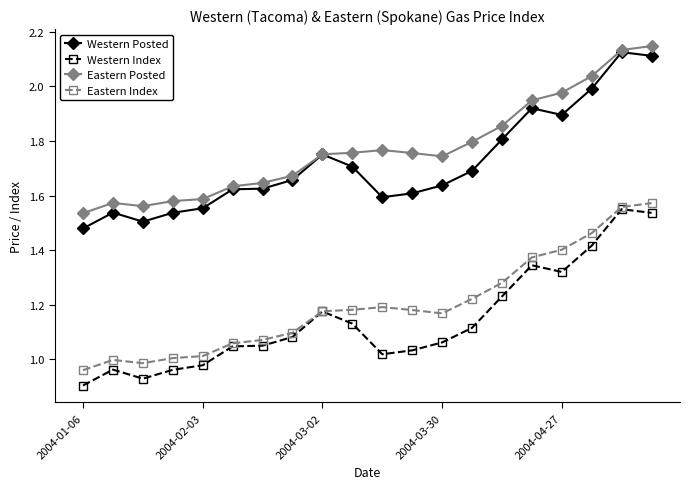

Which series has the largest total across all categories?

Eastern Posted